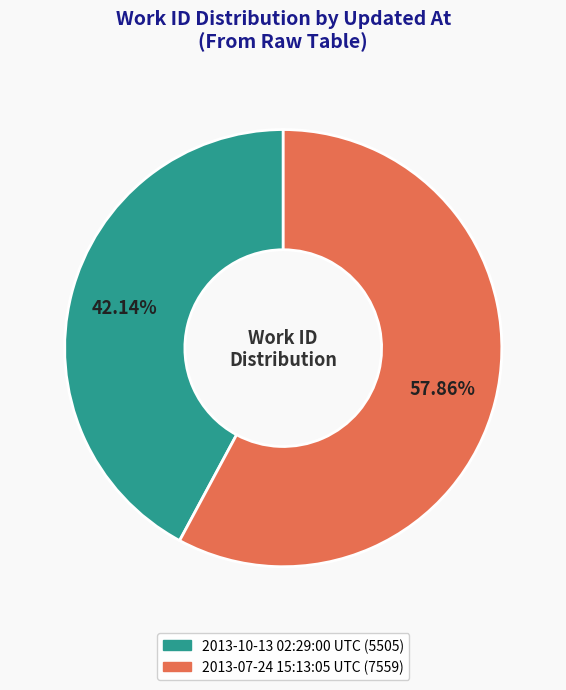

How many segments does this pie chart have?

2